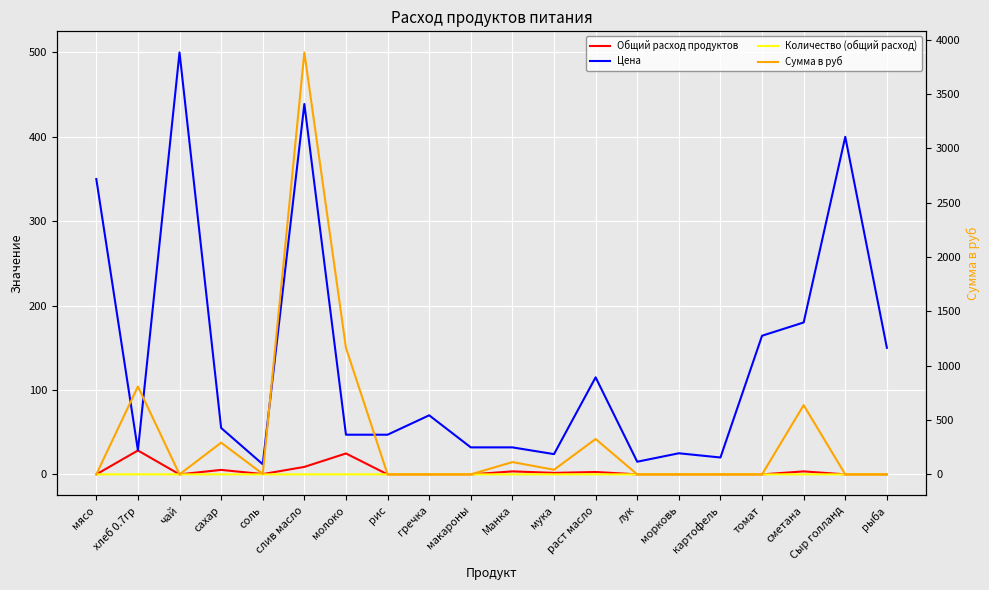

What position from the right is мука?

9